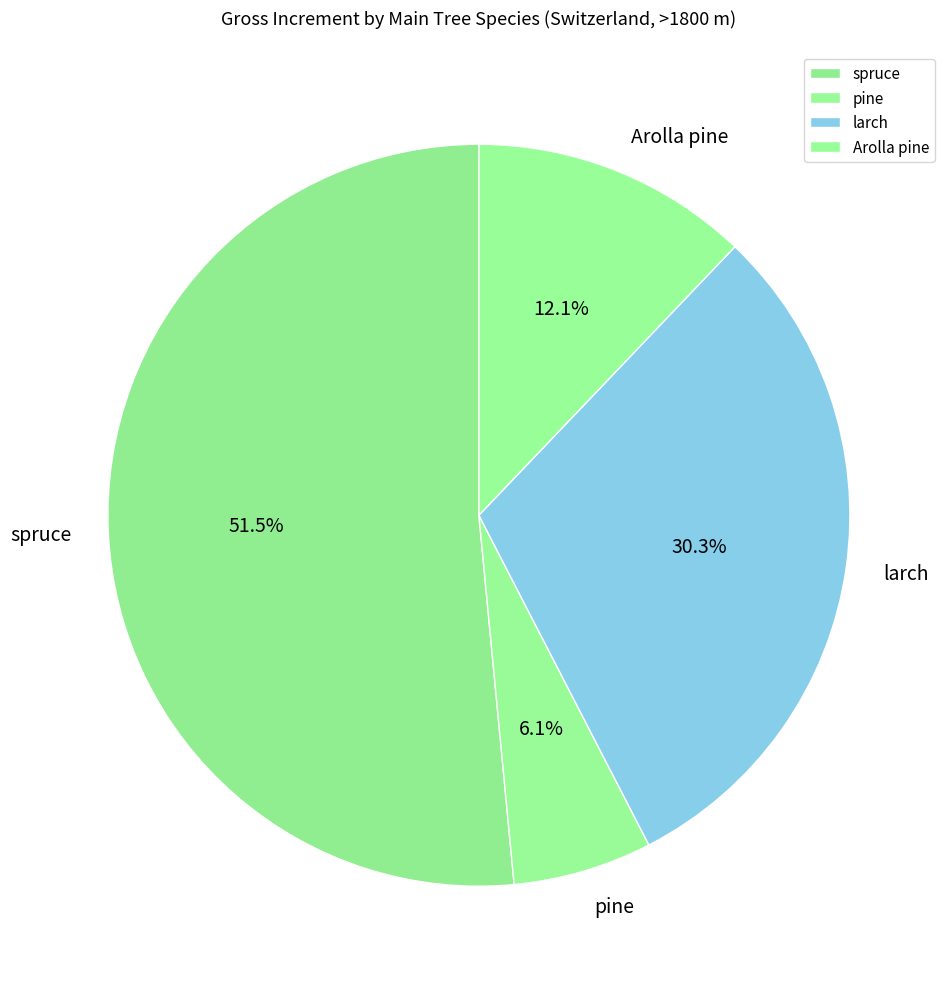

What is the total percentage of Arolla pine and pine?

18.2%